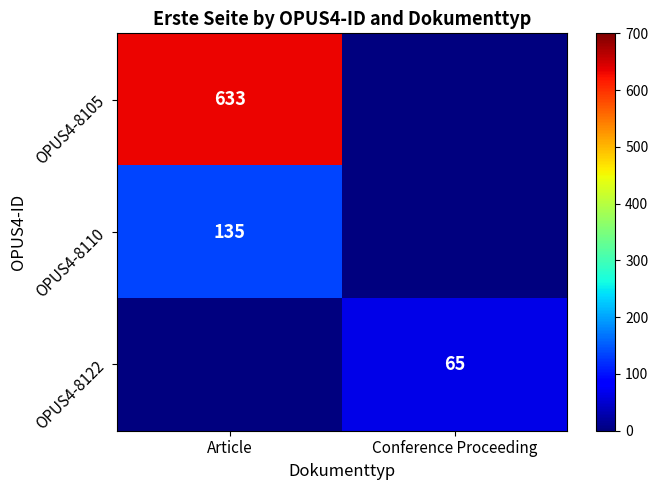

The OPUS4-8105 series shows 414 at Article. True or false?

False